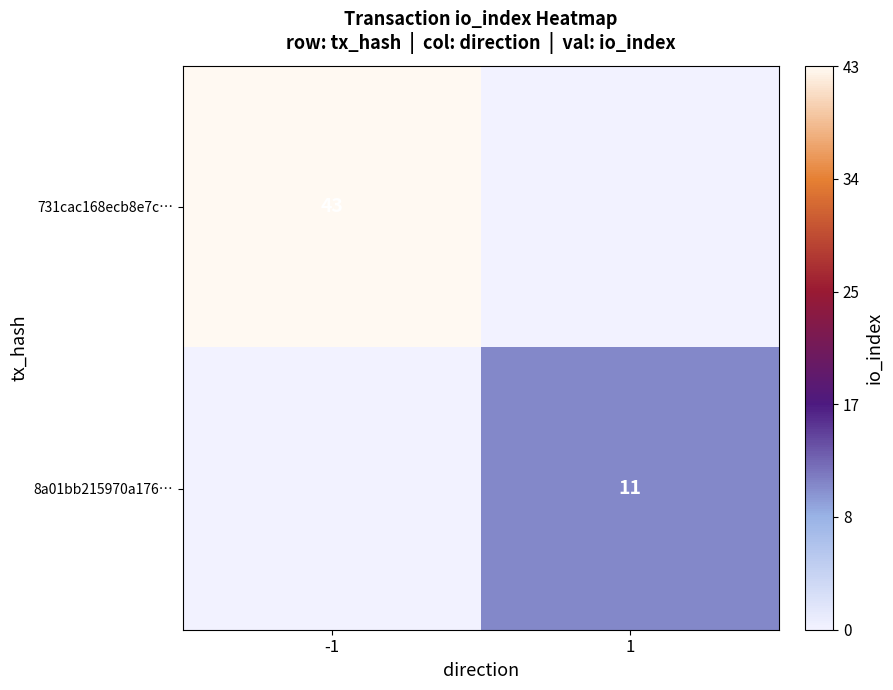

The 731cac168ecb8e7c… series shows 61 at -1. True or false?

False